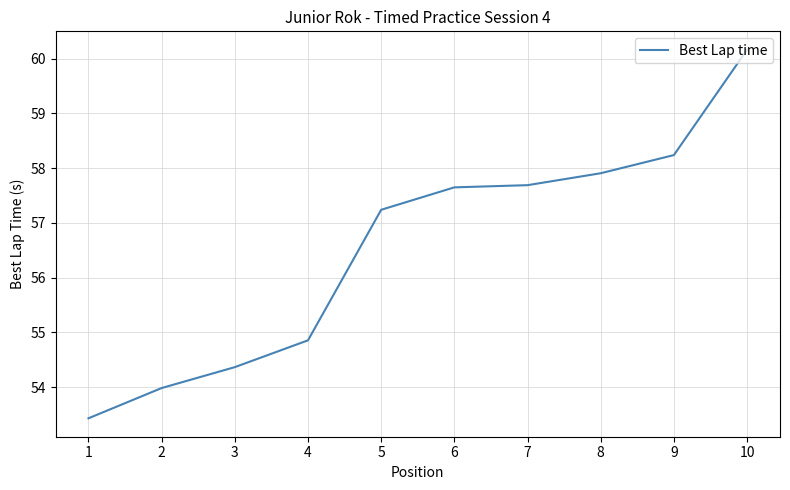

What is the maximum value shown in the chart?

60.2